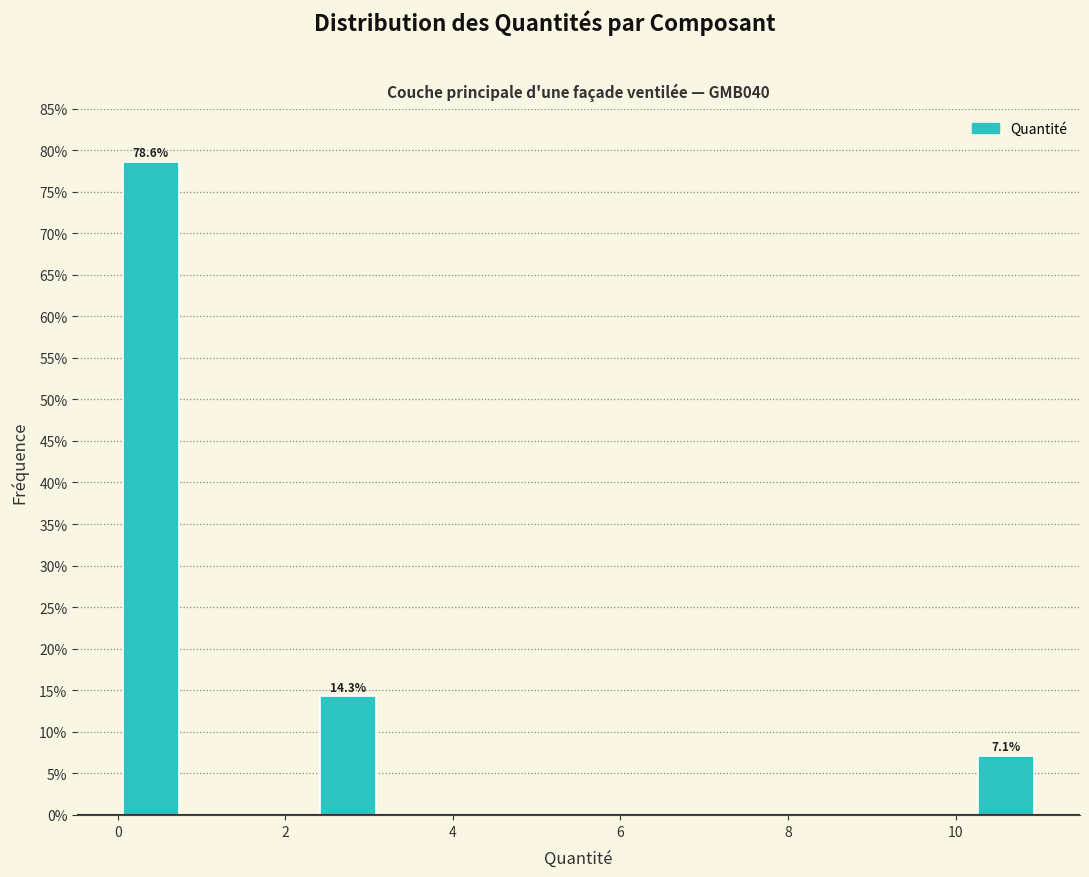

Around what value on the x-axis is the tallest bar? Give the approximate position of its centre, as read against the axis.

0.4